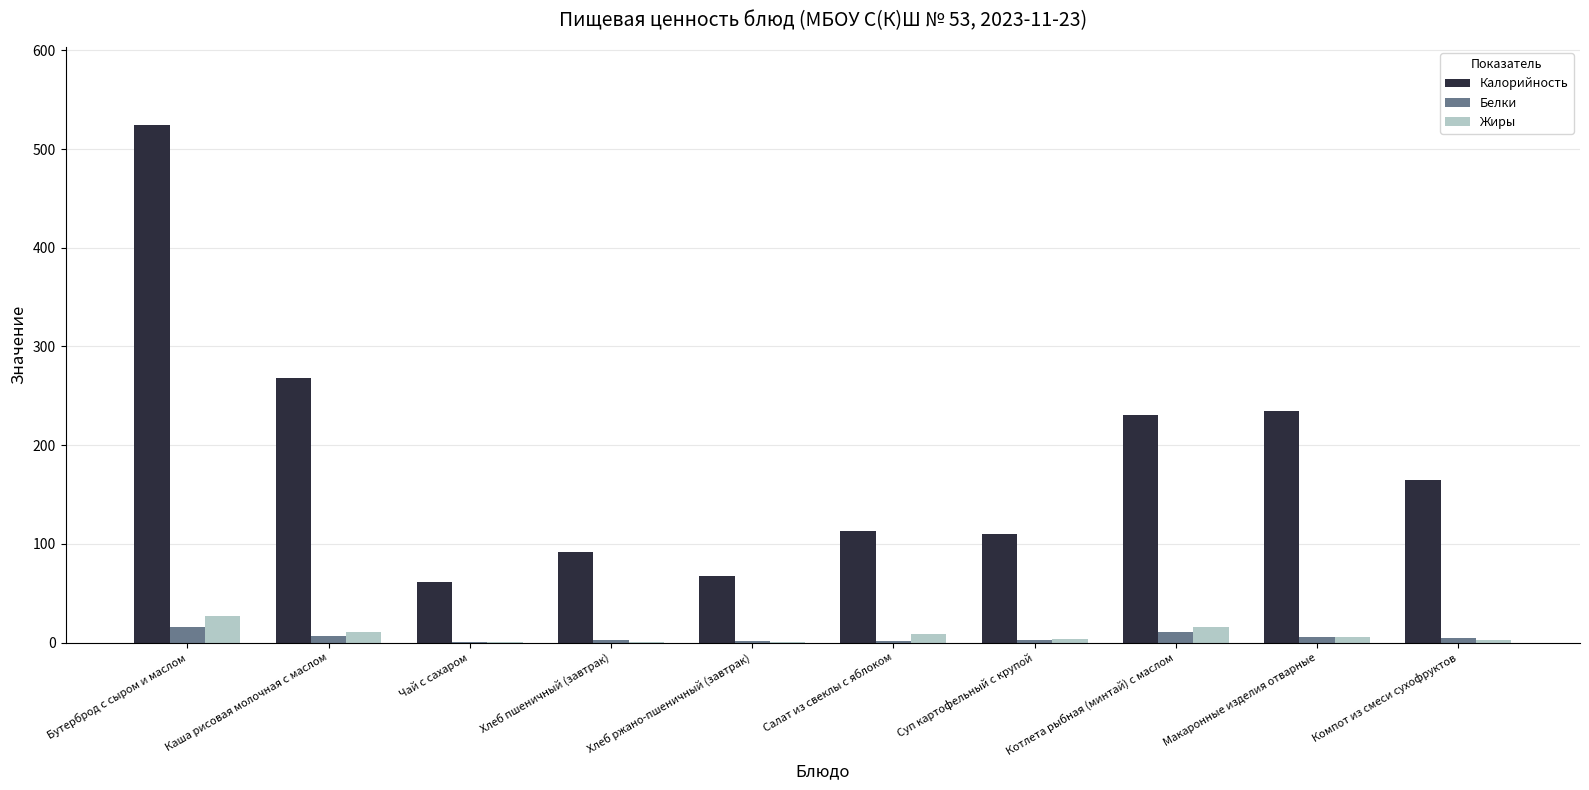

What is the sum of all Белки values?

51.8